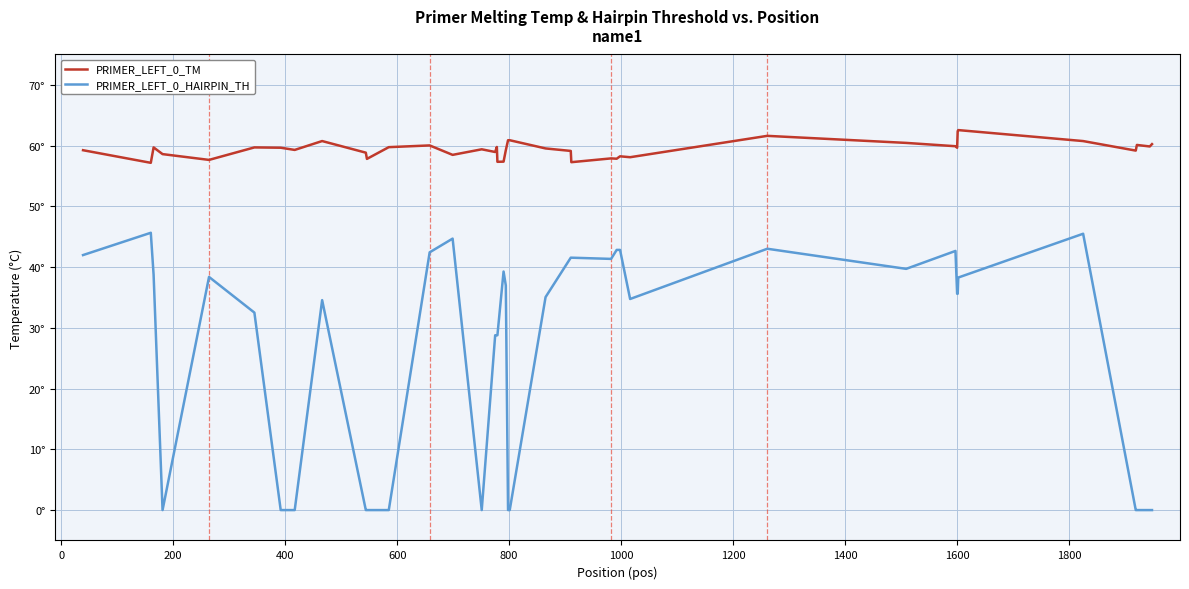

What is the sum of all PRIMER_LEFT_0_HAIRPIN_TH values?

1041.8